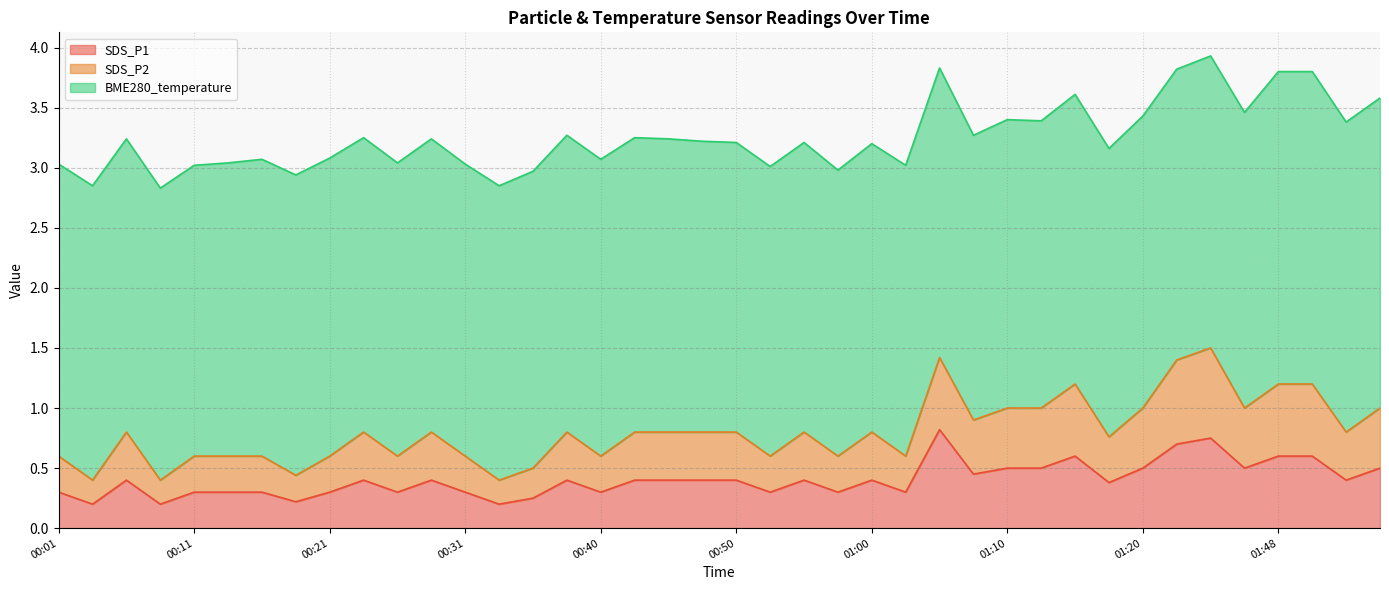

In SDS_P1, how many points are lower than both neighbors (excluding endpoints)?

13